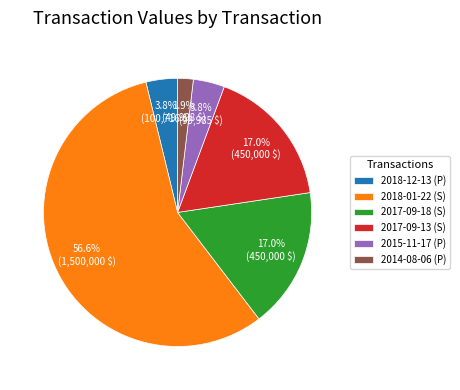

To the nearest percent, what is the difference between the 2018-01-22 (S) and 2014-08-06 (P) slice percentages?

55%